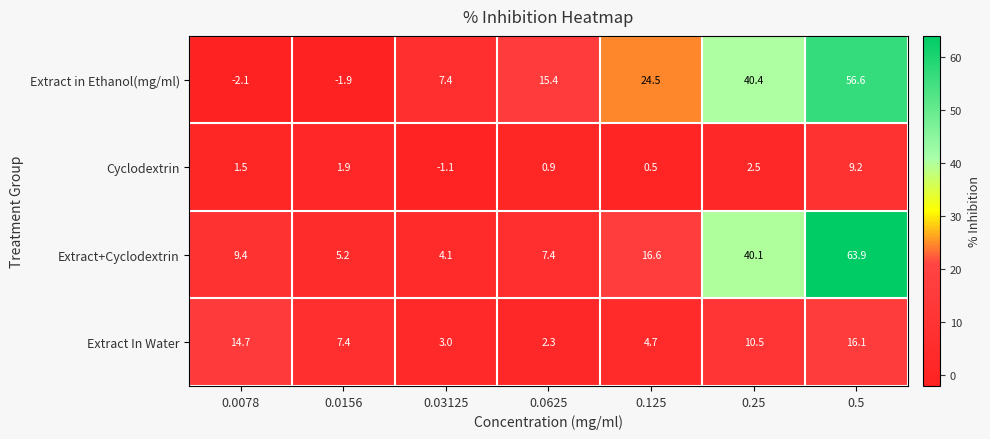

Reading left to right, list all the values displayed in this chart.

Extract in Ethanol(mg/ml): 0.0078=-2.1	0.0156=-1.9	0.03125=7.4	0.0625=15.4	0.125=24.5	0.25=40.4	0.5=56.6
Cyclodextrin: 0.0078=1.5	0.0156=1.9	0.03125=-1.1	0.0625=0.9	0.125=0.5	0.25=2.5	0.5=9.2
Extract+Cyclodextrin: 0.0078=9.4	0.0156=5.2	0.03125=4.1	0.0625=7.4	0.125=16.6	0.25=40.1	0.5=63.9
Extract In Water: 0.0078=14.7	0.0156=7.4	0.03125=3.0	0.0625=2.3	0.125=4.7	0.25=10.5	0.5=16.1